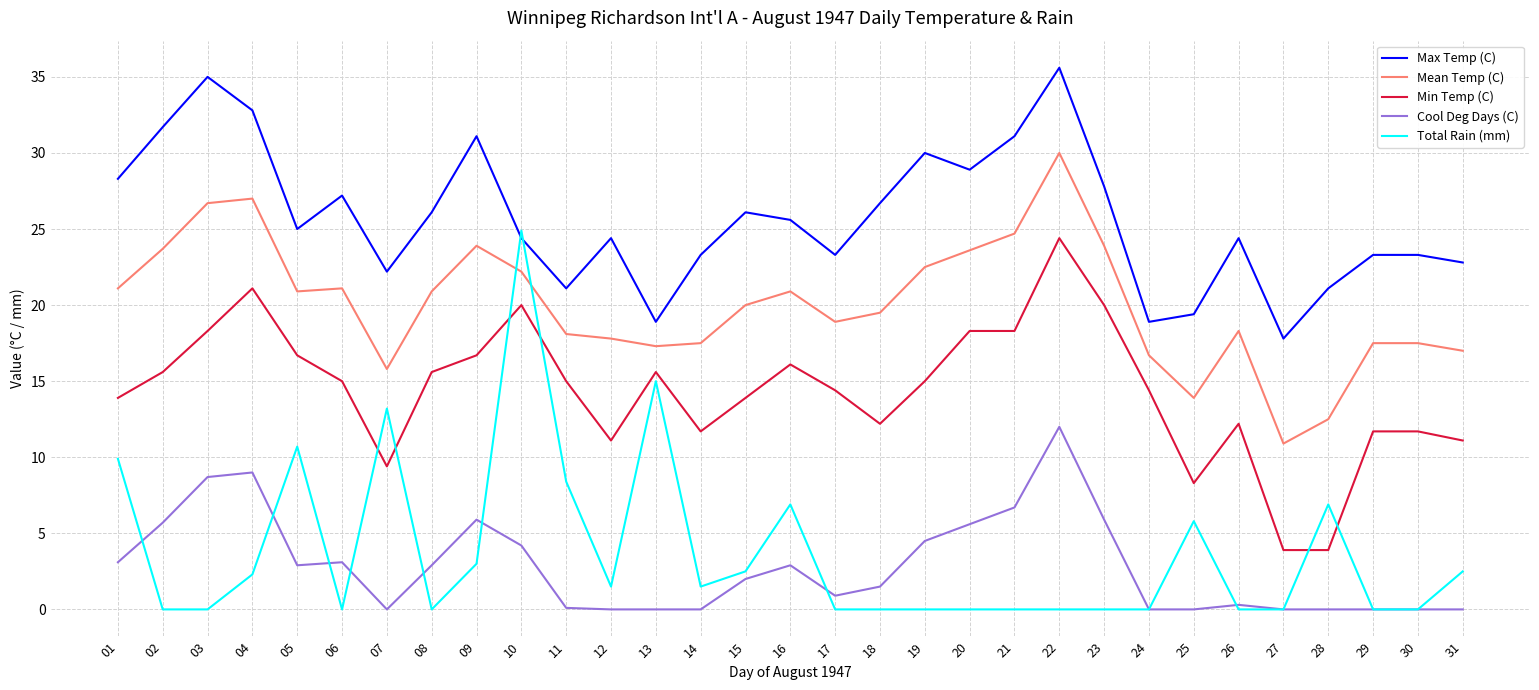

Which series has the widest spread of values?

Total Rain (mm)